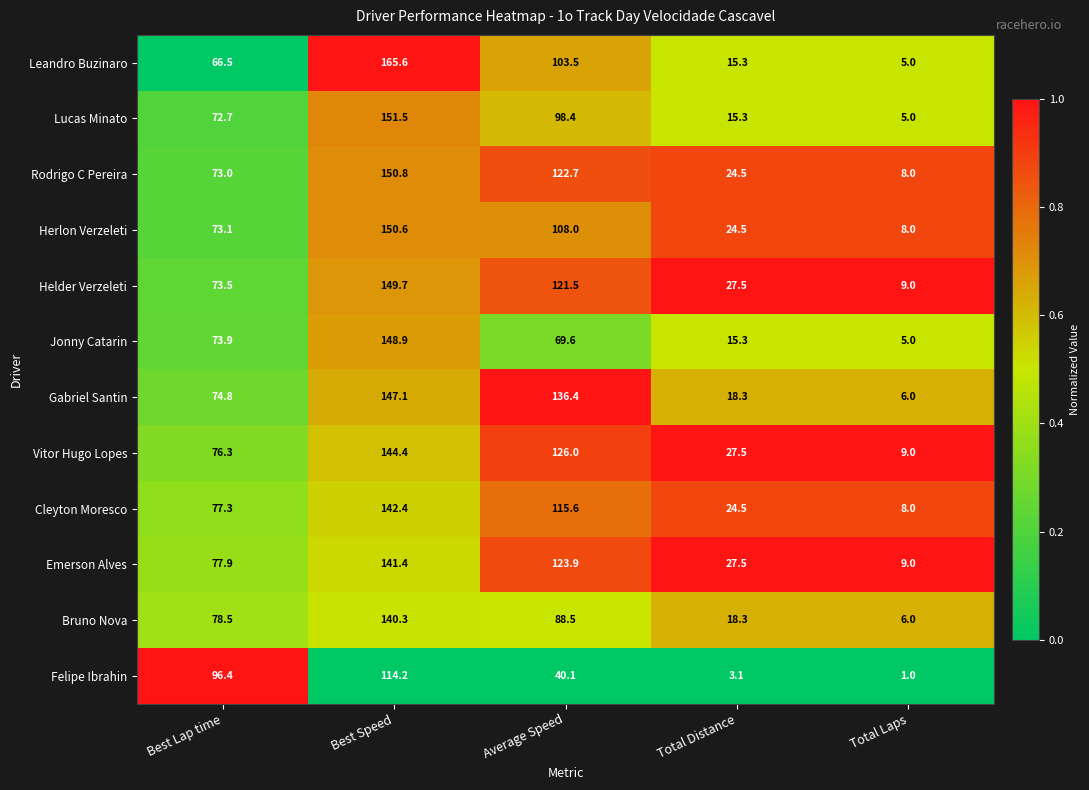

What is the sum of the Jonny Catarin values at Total Distance and Best Lap time?

89.2